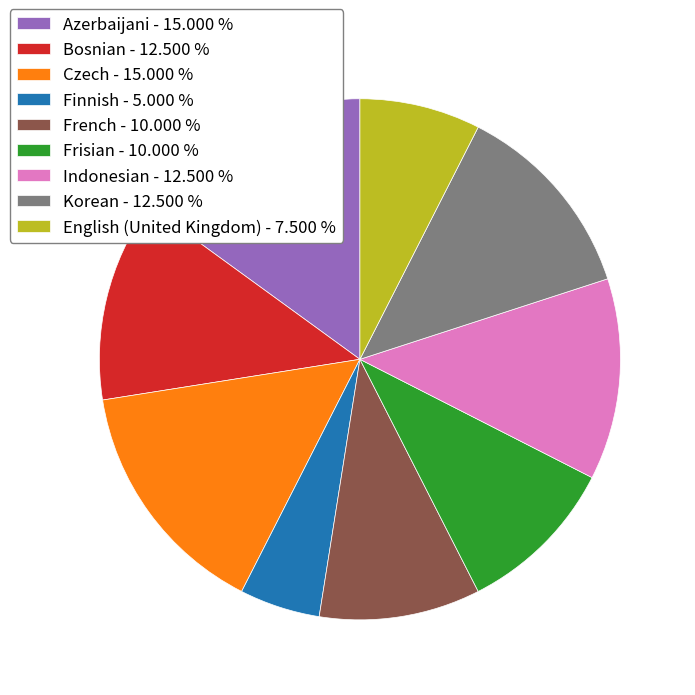

Is the sum of Bosnian and French greater than half?

No